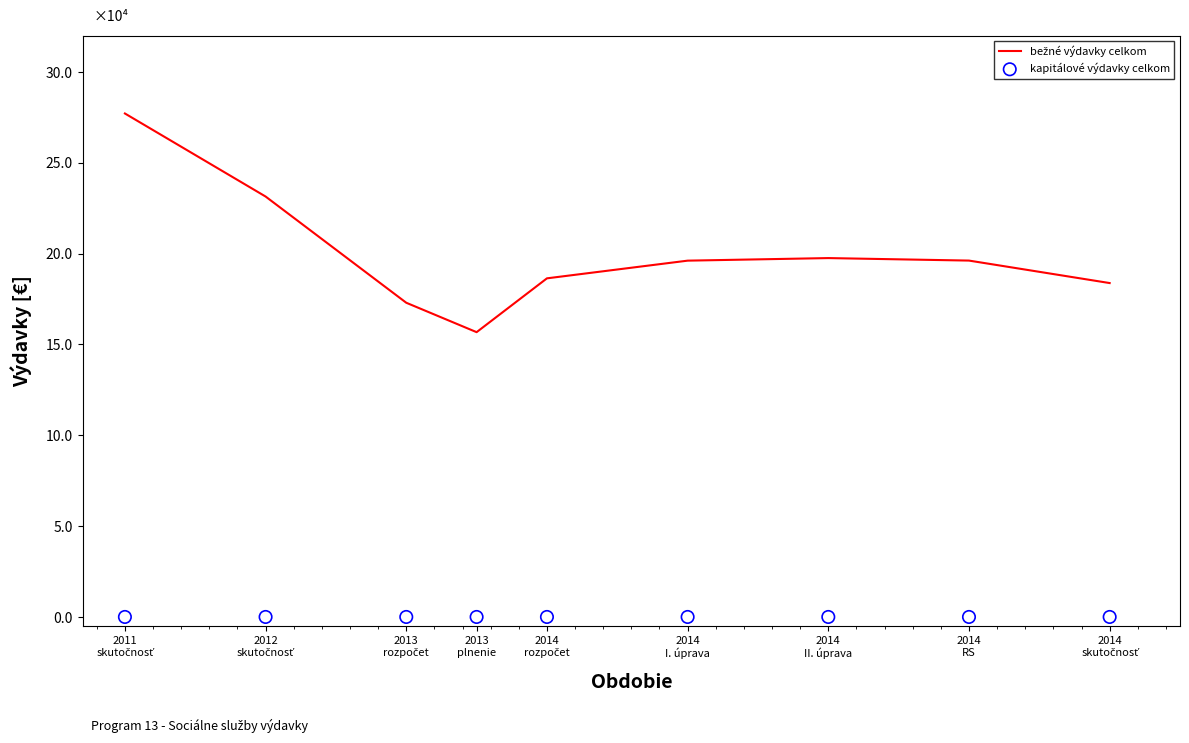

Which series reaches the minimum Y coordinate?

kapitálové výdavky celkom